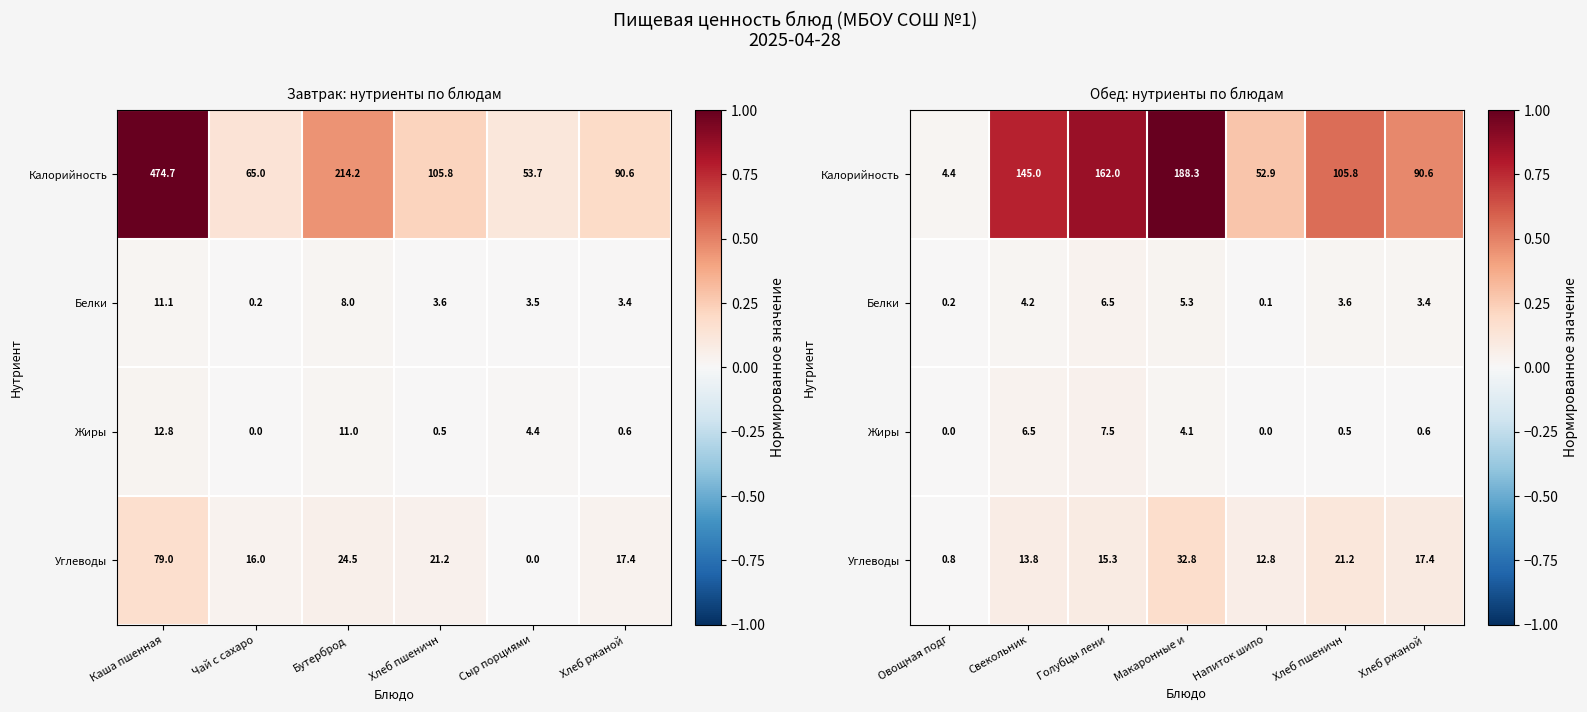

How many distinct data groups are displayed?

4